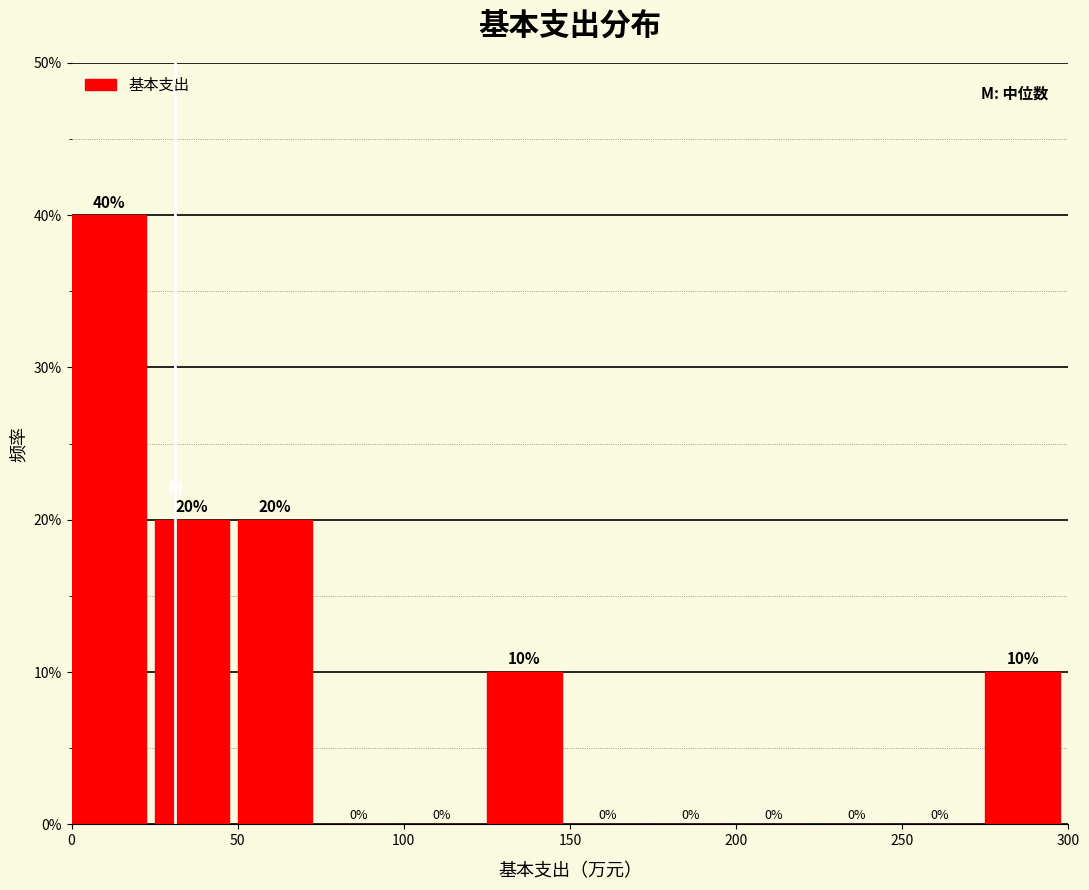

Over which range of the x-axis is the bar tallest?

0 to 25